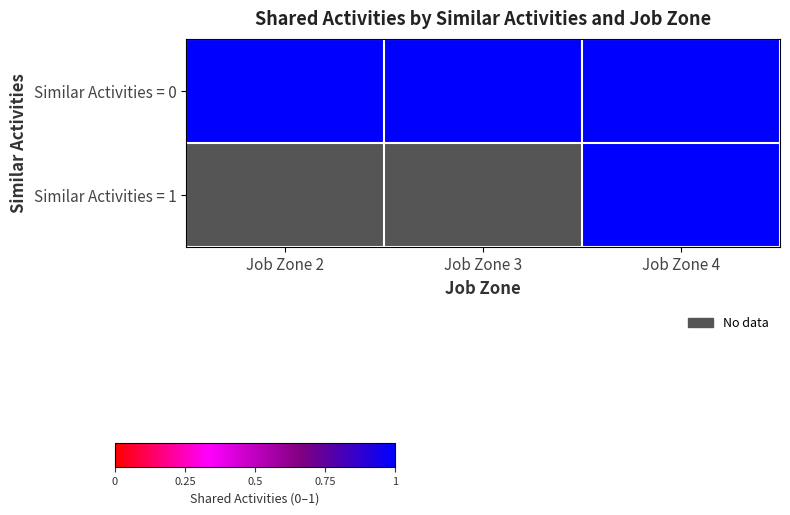

What is the average value of the 0 series?

1